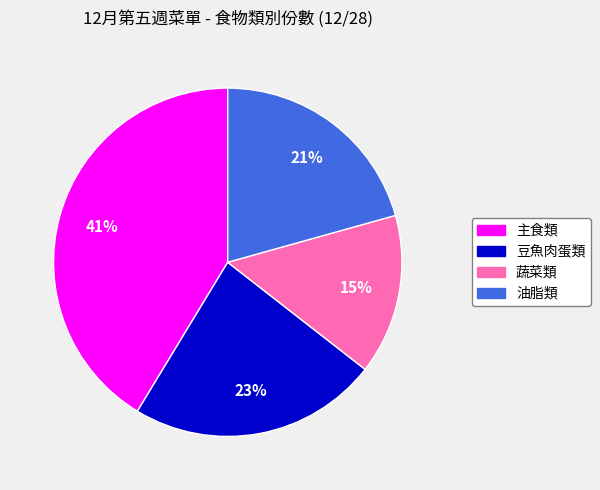

Count the number of slices in the pie.

4